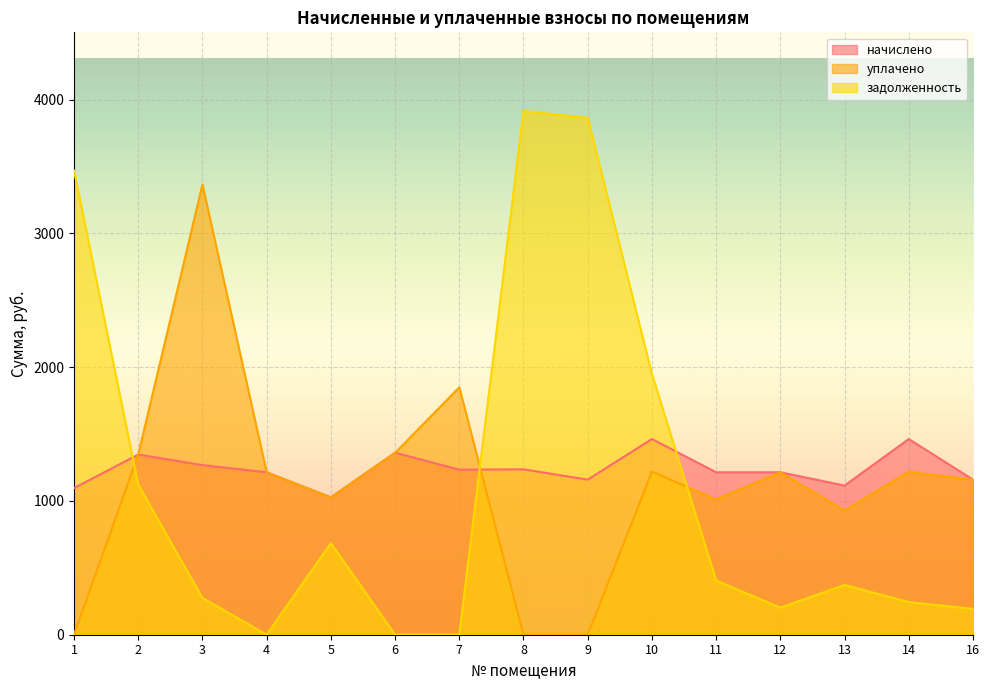

At which category does the chart reach its peak across all series?

8